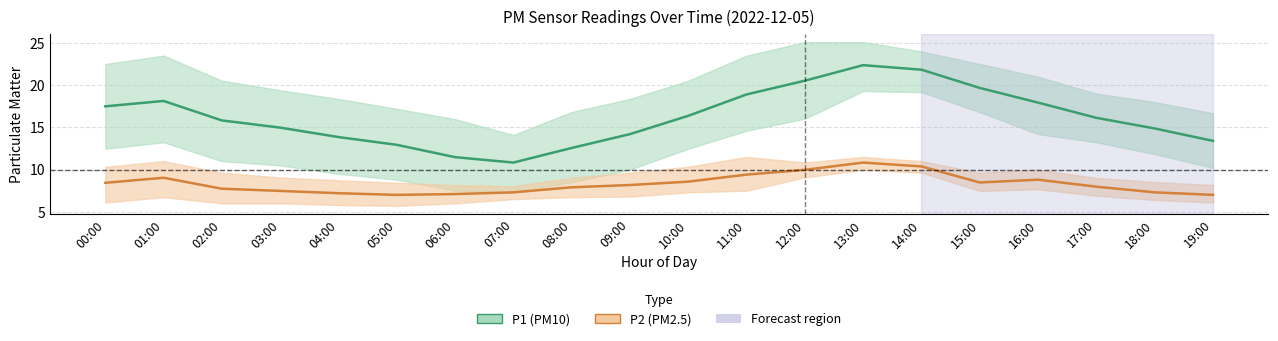

True or false: P2 (PM2.5) mean and P1 (PM10) mean intersect in this chart.

False